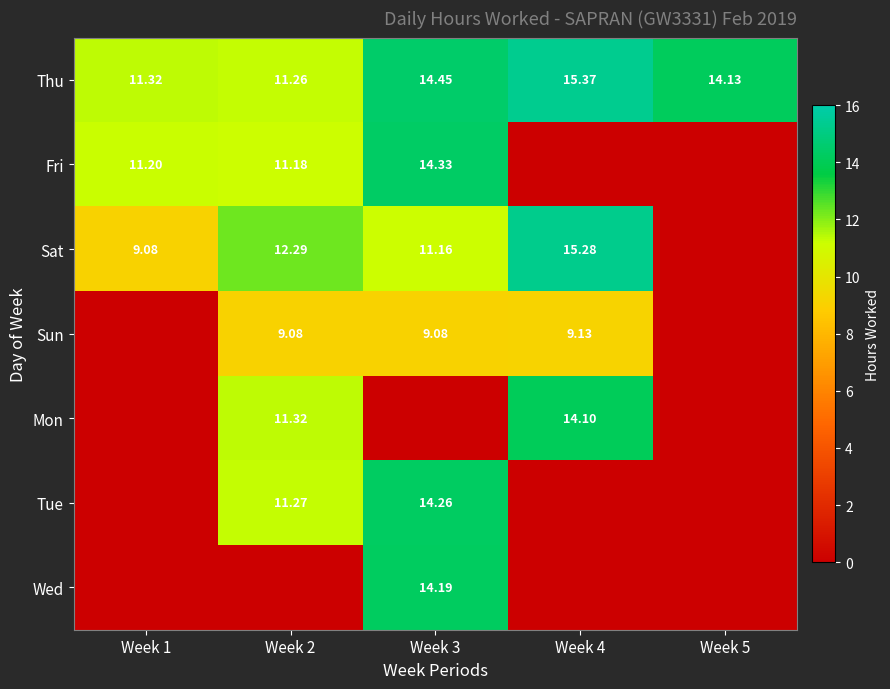

List the labels in order of Thu value, largest first.

Week 4, Week 3, Week 5, Week 1, Week 2